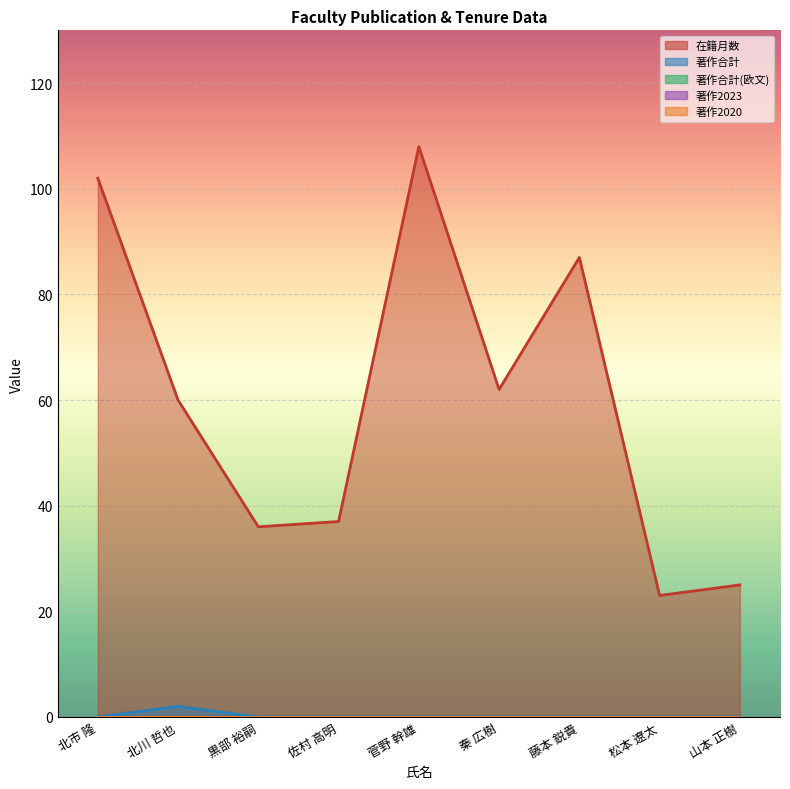

Is the value of 著作2023 at 藤本 鋭貴 greater than the value of 著作合計(欧文) at 藤本 鋭貴?

No